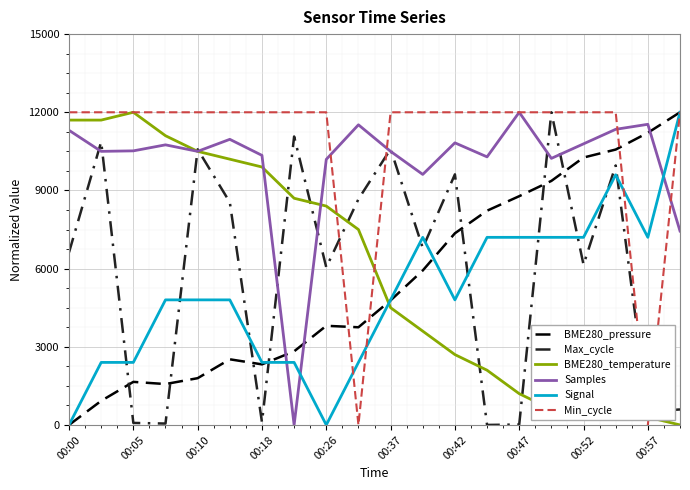

Does the chart have visible grid lines?

Yes